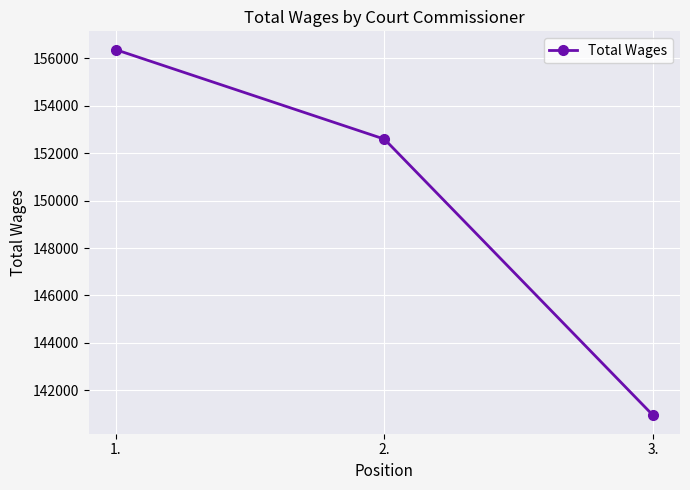

Rank the categories by value from lowest to highest.

3., 2., 1.